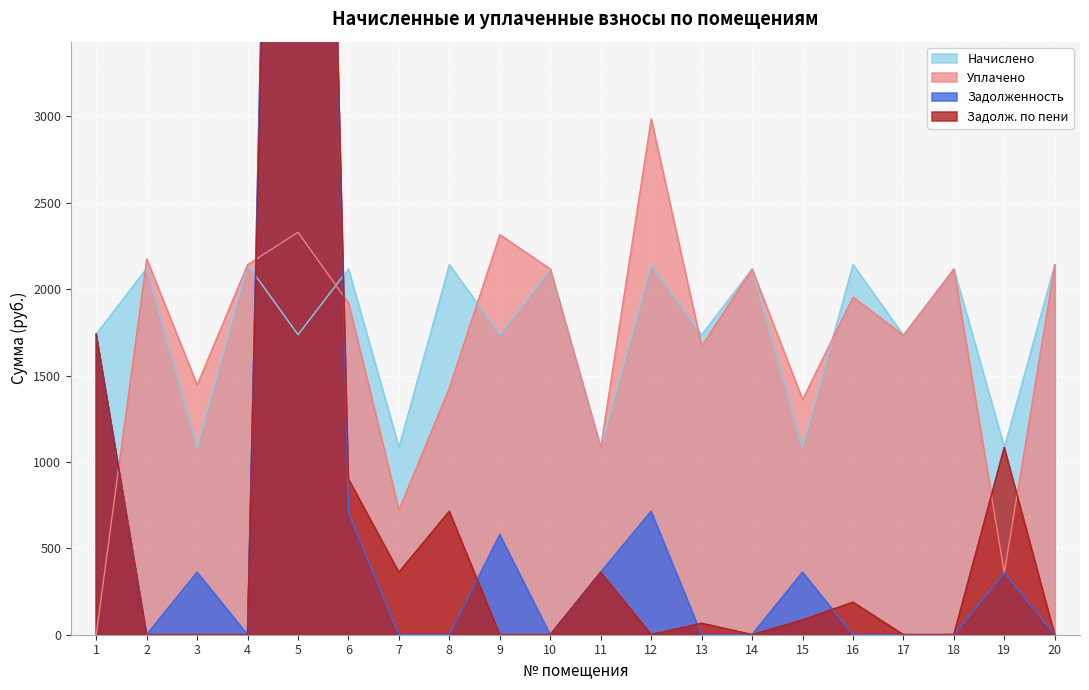

Where is the first local maximum for Начислено?

2